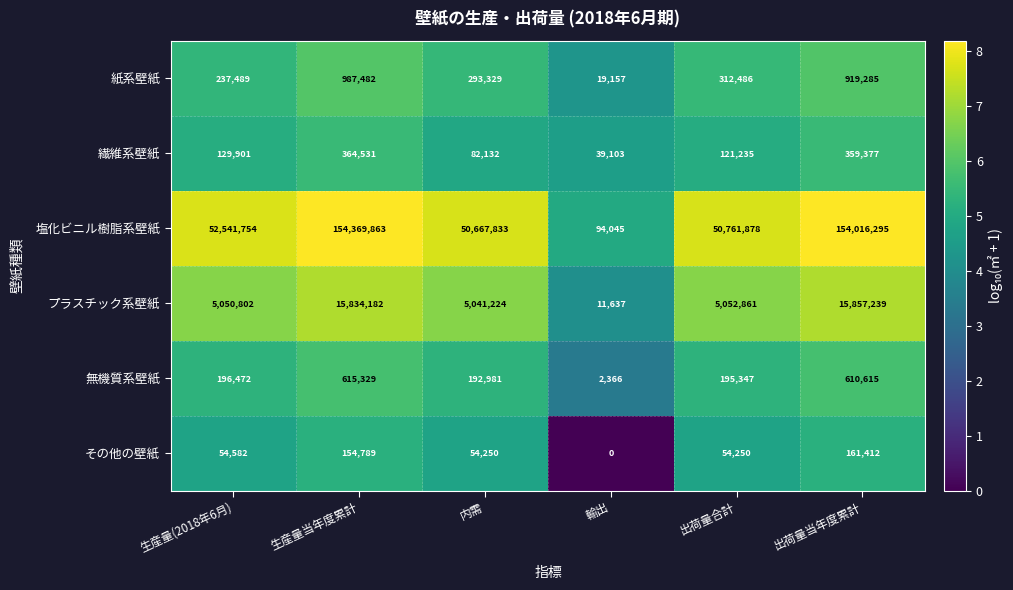

How many series are shown in this chart?

6